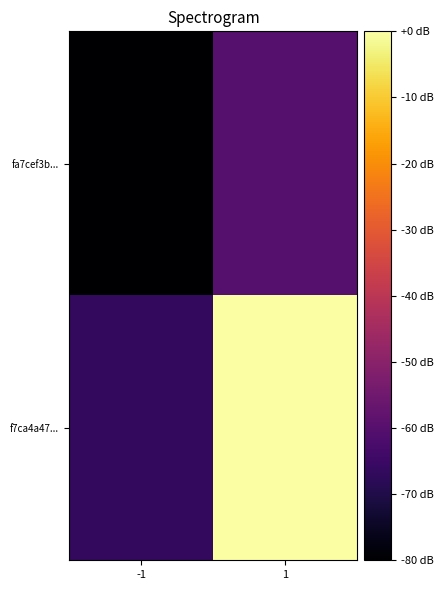

What is the total value across all series at -1?

-146.7